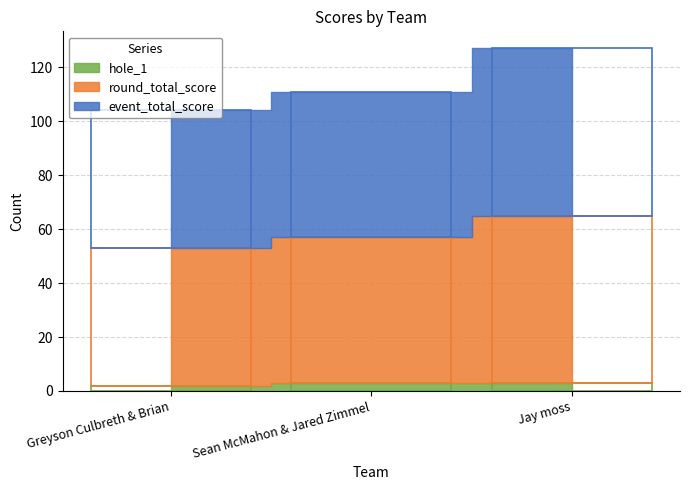

Rank the series by their maximum value, from lowest to highest.

hole_1, event_total_score, round_total_score